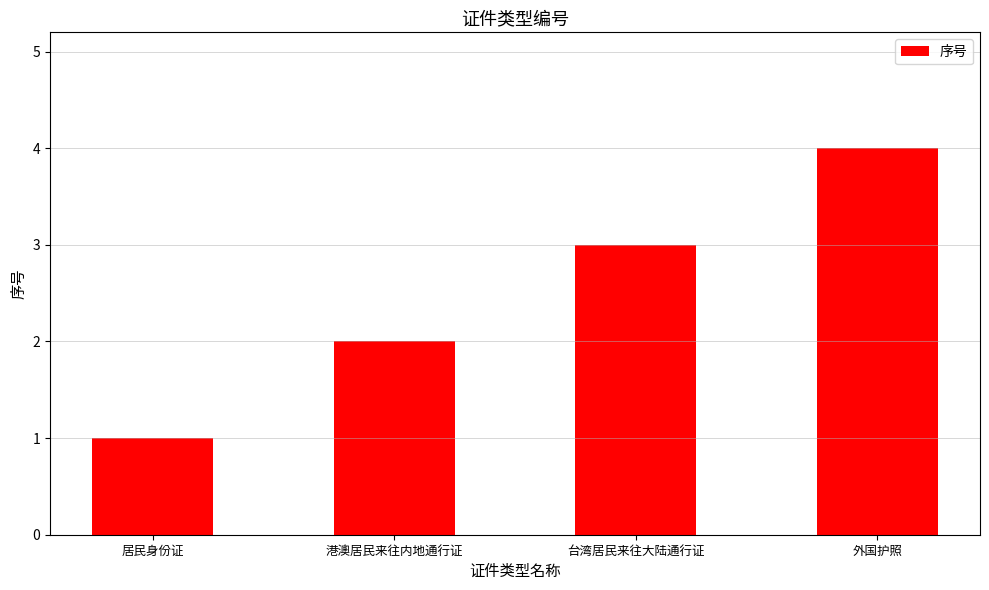

What is the sum of the values at 外国护照 and 居民身份证?

5